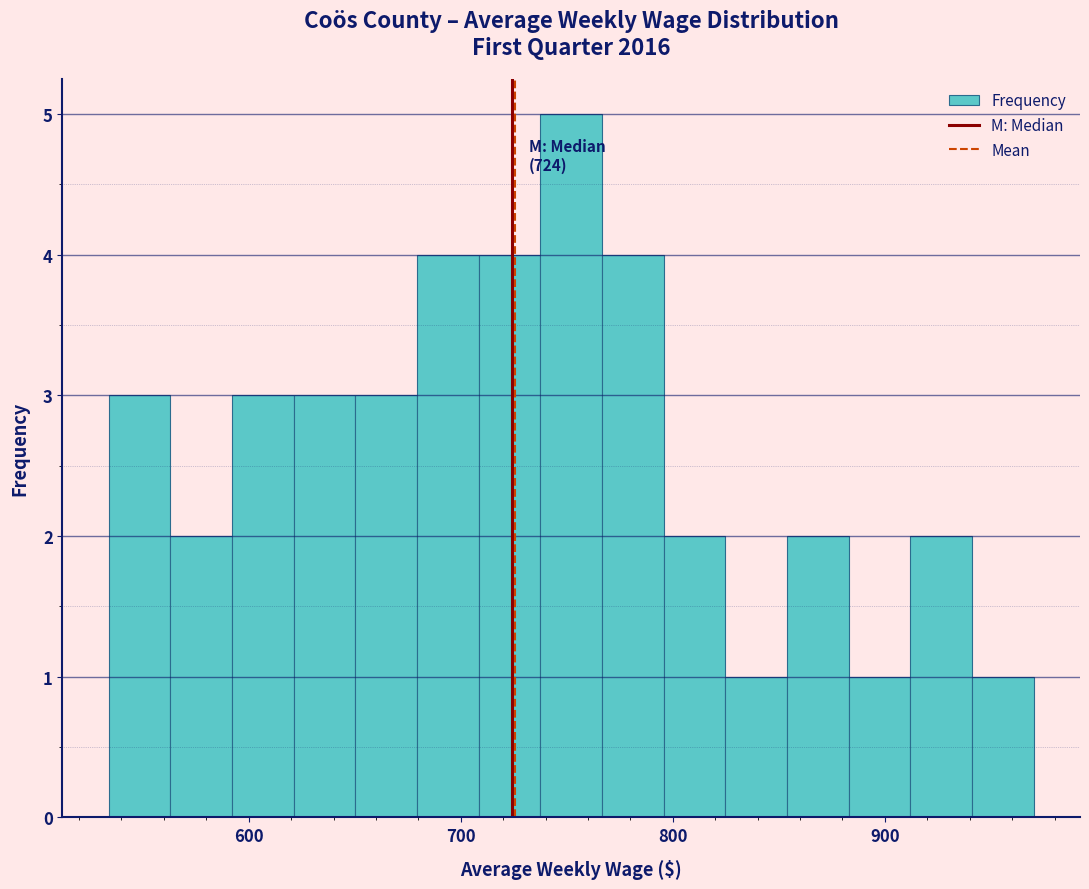

Around what value on the x-axis is the tallest bar? Give the approximate position of its centre, as read against the axis.

750